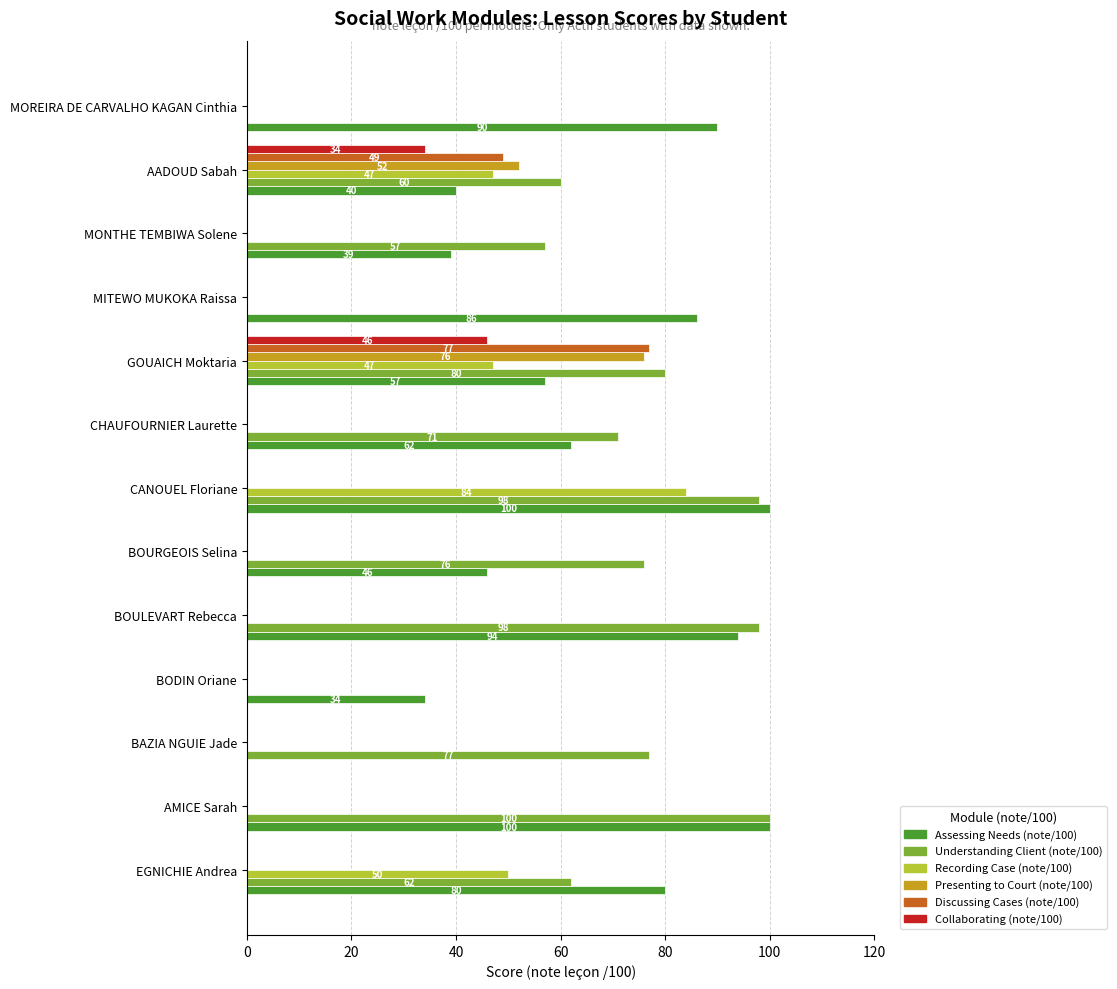

What is the maximum value shown in the chart?

100